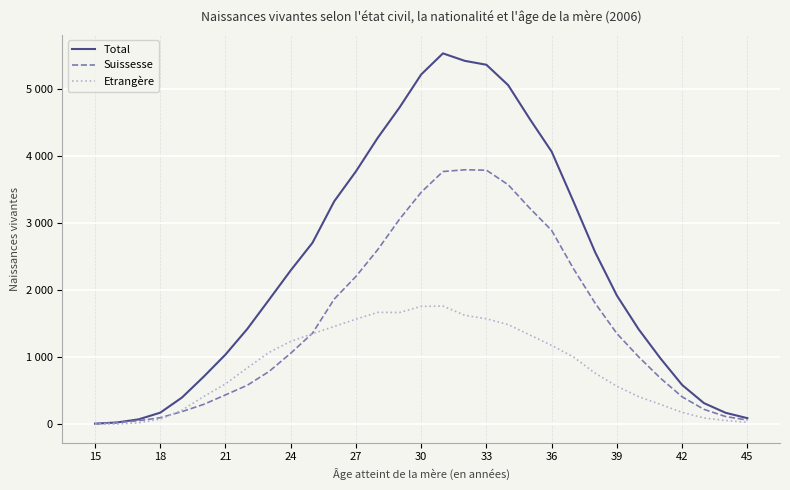

What are all the series names shown in the legend?

Total, Suissesse, Etrangère